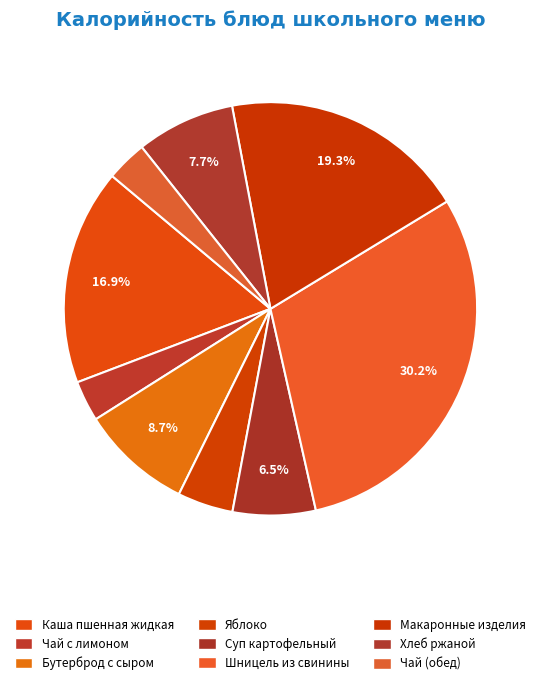

Rank the categories by value from highest to lowest.

Шницель из свинины, Макаронные изделия, Каша пшенная жидкая, Бутерброд с сыром, Хлеб ржаной, Суп картофельный, Яблоко, Чай с лимоном, Чай (обед)